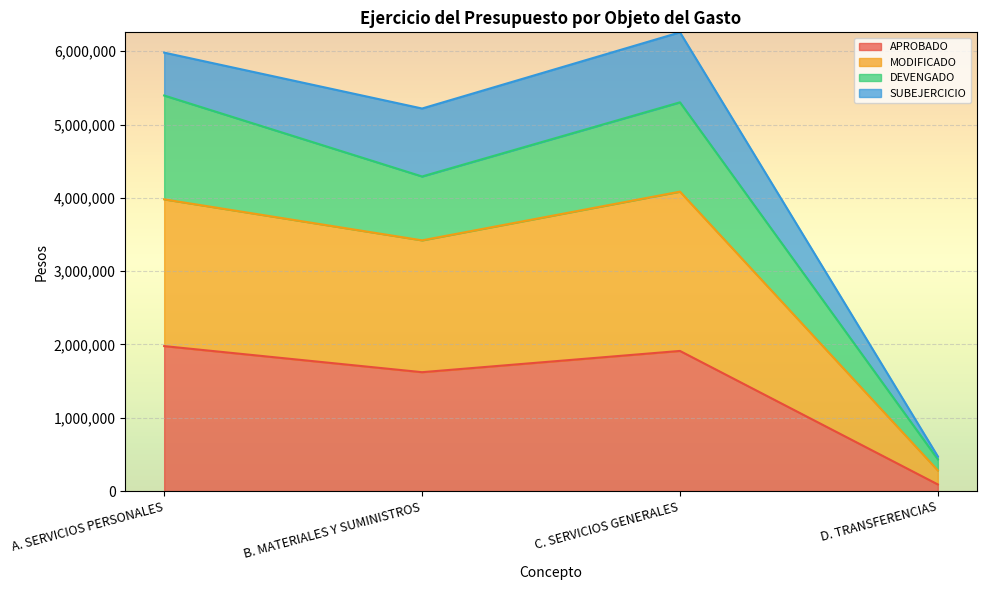

Reading left to right, list the values for the APROBADO series.

A. SERVICIOS PERSONALES=1977496.0	B. MATERIALES Y SUMINISTROS=1621618.0	C. SERVICIOS GENERALES=1911501.0	D. TRANSFERENCIAS=90000.0